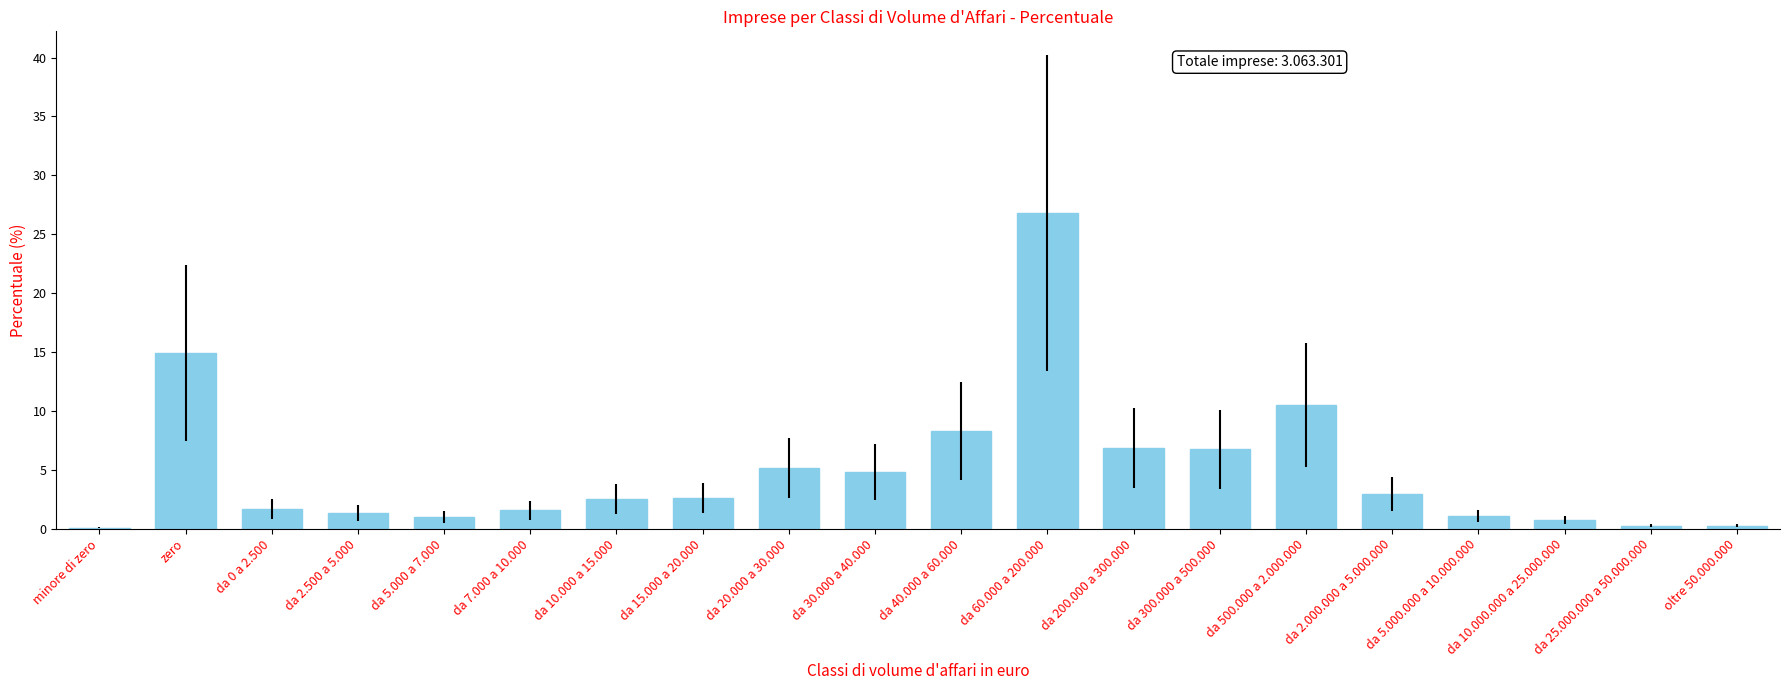

What is the greatest value displayed?

26.8